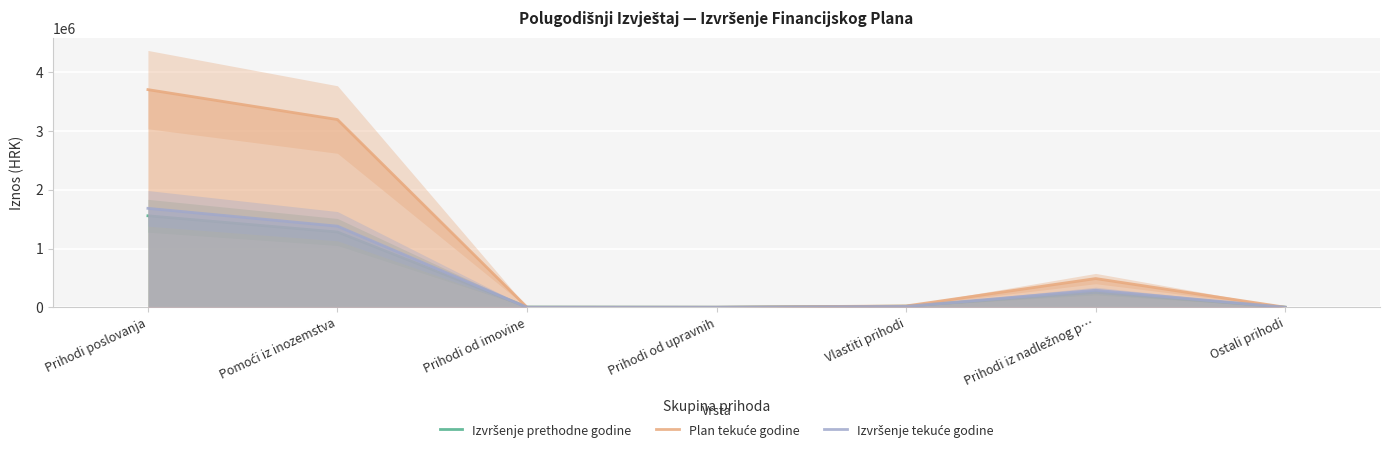

The value of Izvršenje prethodne godine at Prihodi od upravnih is 12.7. True or false?

False